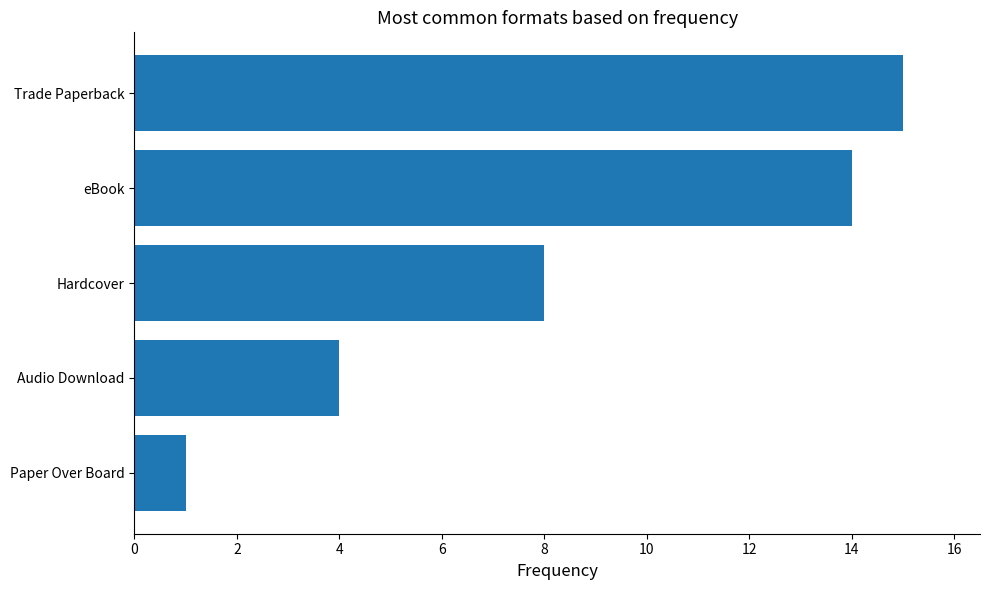

What is the difference between the maximum and minimum values?

14